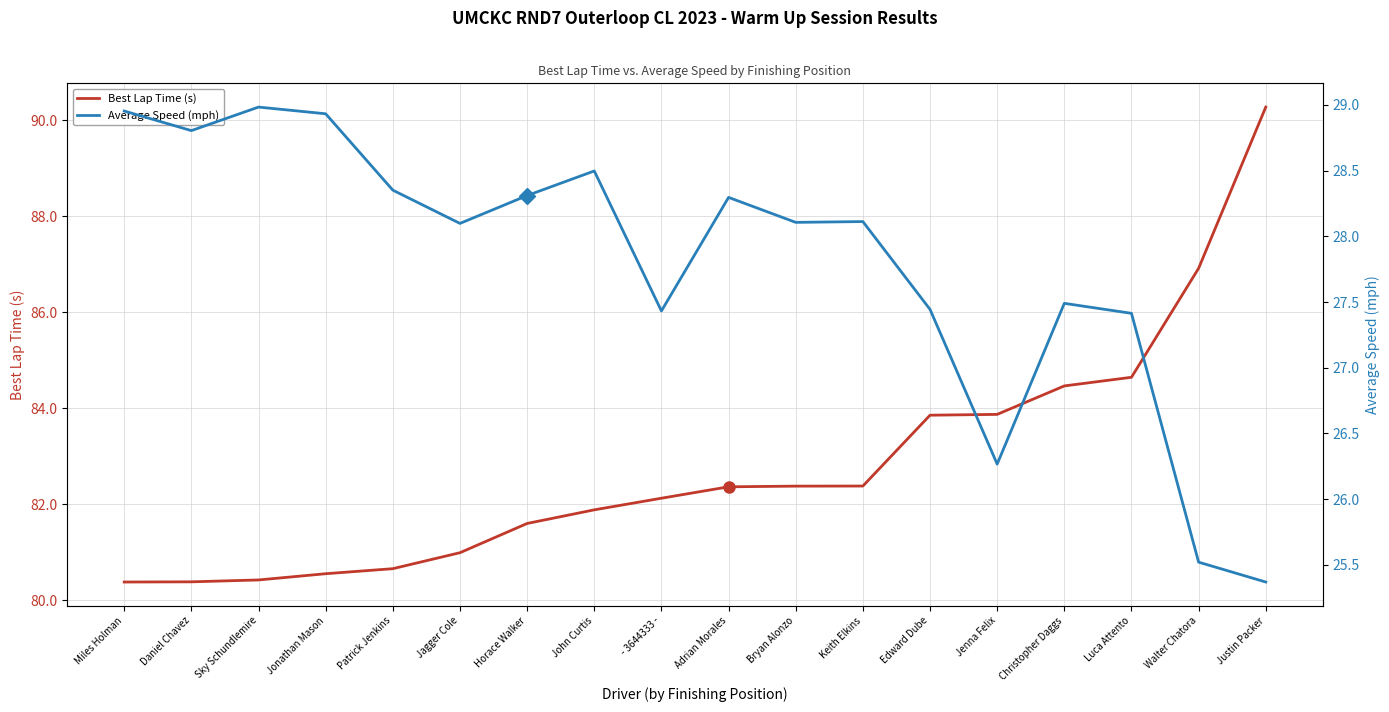

What is the value of the Best Lap Time (s) point at the 15th from the left?

84.5